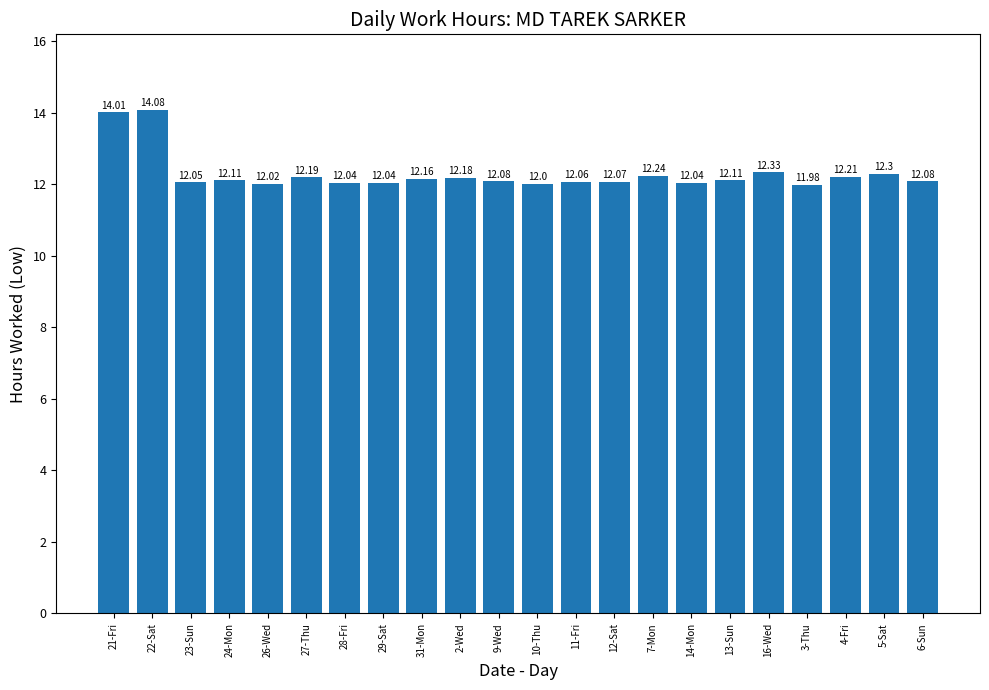

The value at 9-Wed is 4.6. True or false?

False